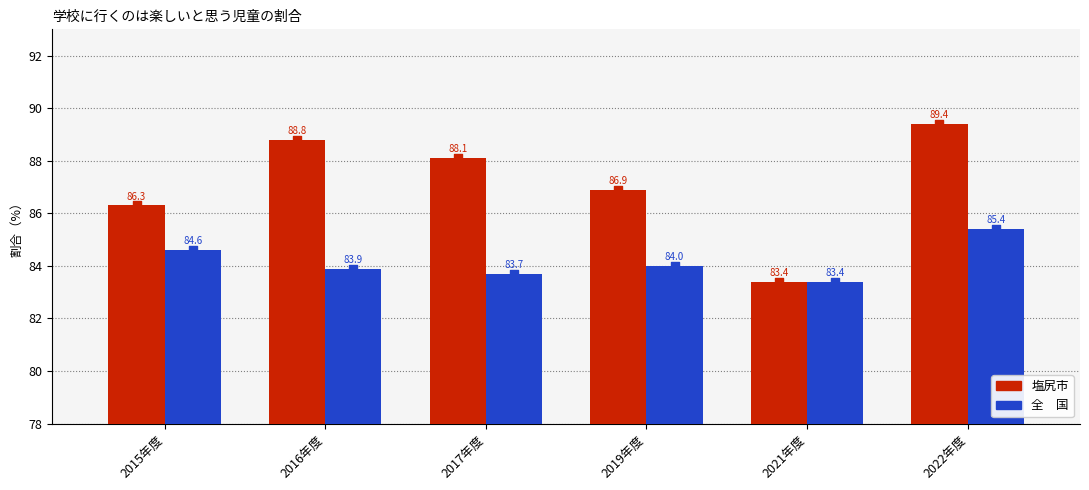

At how many categories does at least one series exceed 88?

3